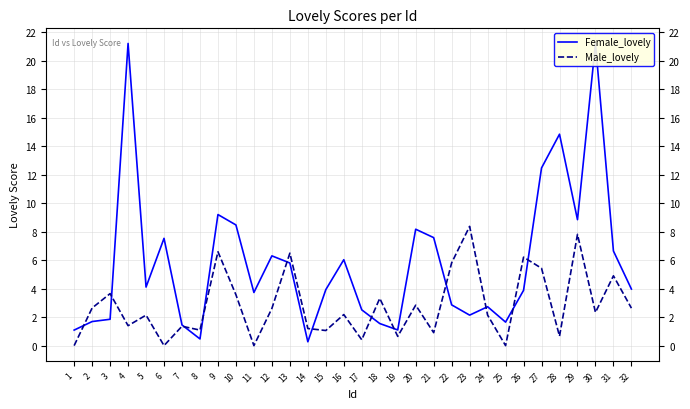

Between 17 and 22, which is larger?

22